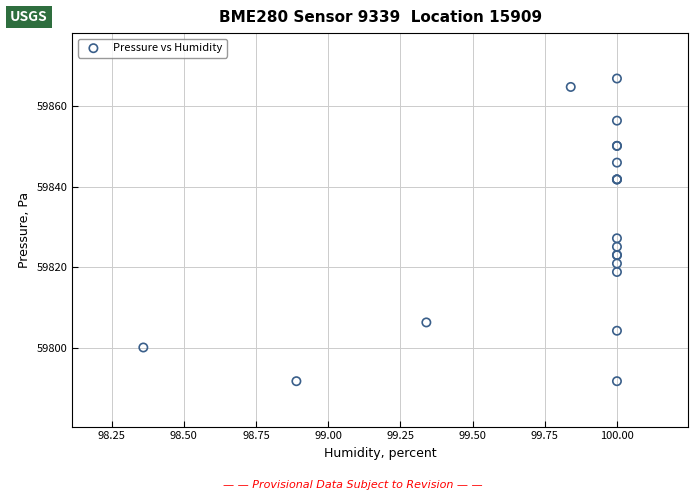

What Y value in the scatter plot is closest to 59829?

59827.2